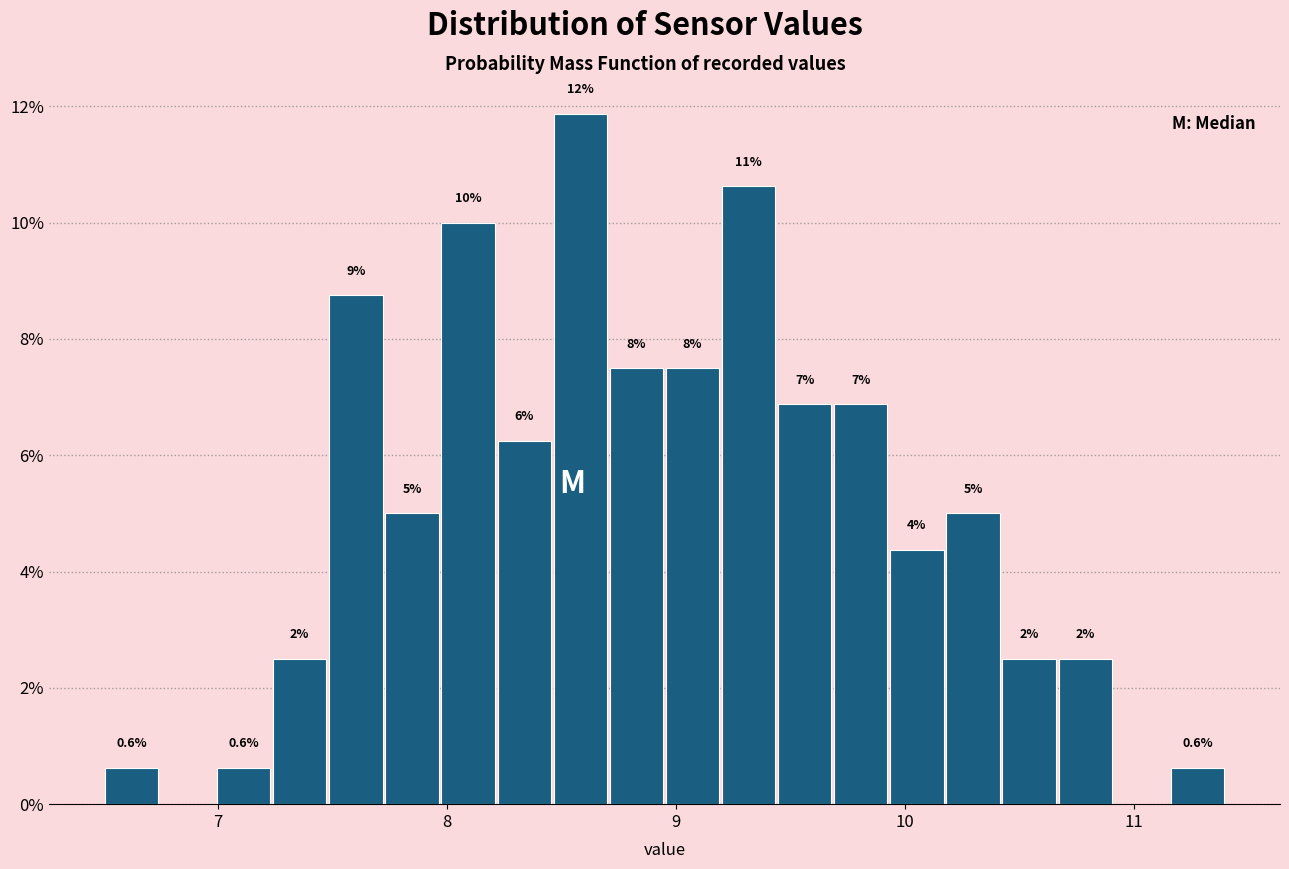

Around what value on the x-axis is the tallest bar? Give the approximate position of its centre, as read against the axis.

8.6